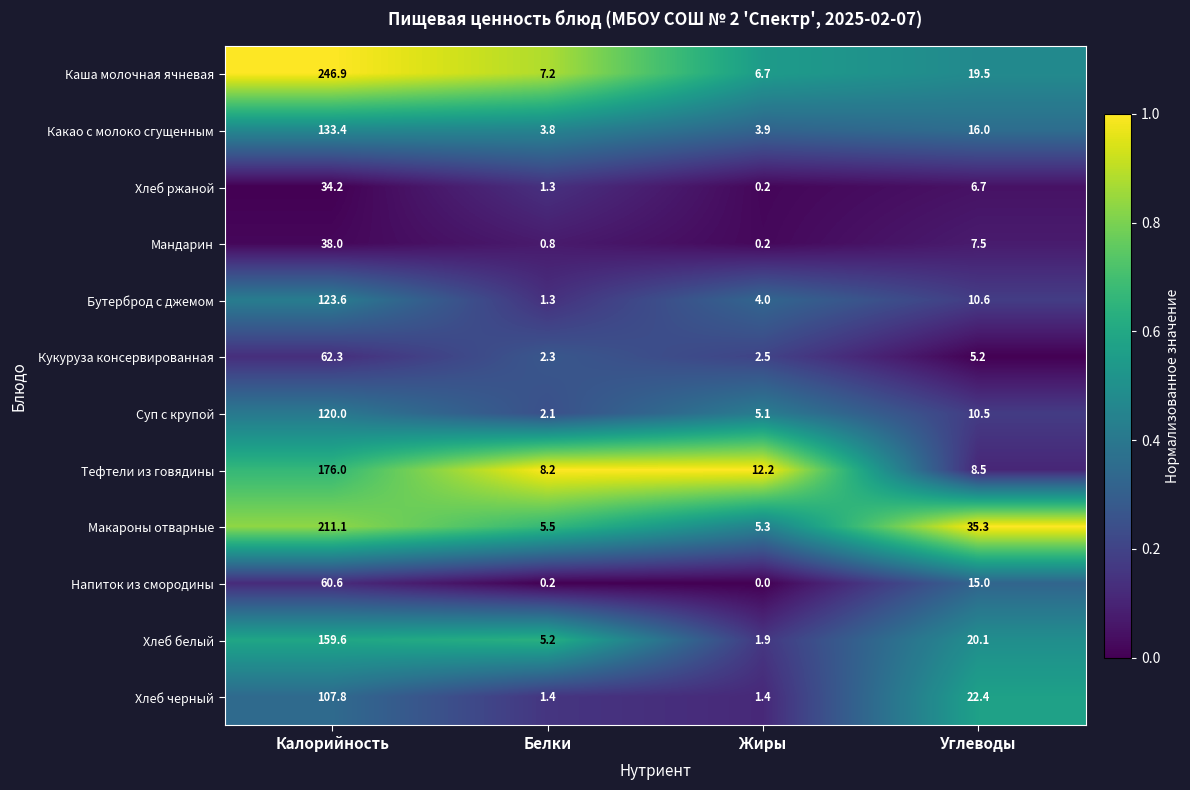

At which label does Хлеб ржаной reach its minimum?

Жиры